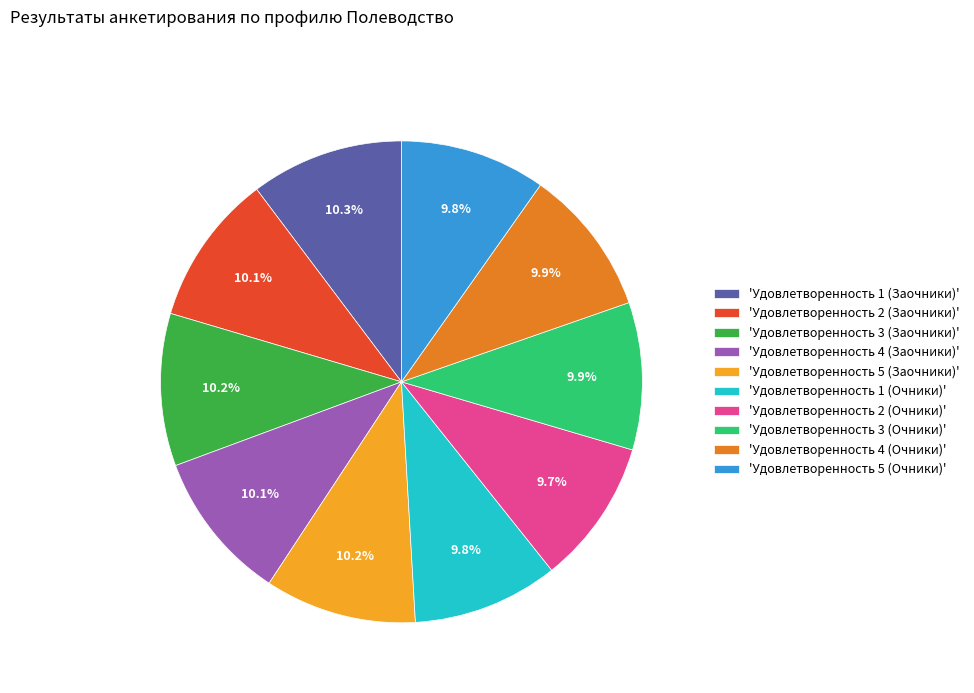

What percentage is NOT represented by 'Удовлетворенность 2 (Очники)'?

90.3%